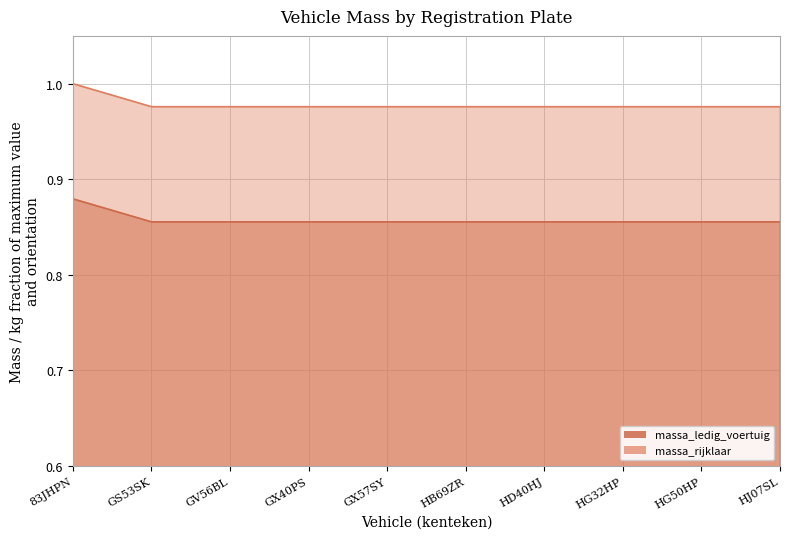

Does the chart have visible grid lines?

Yes